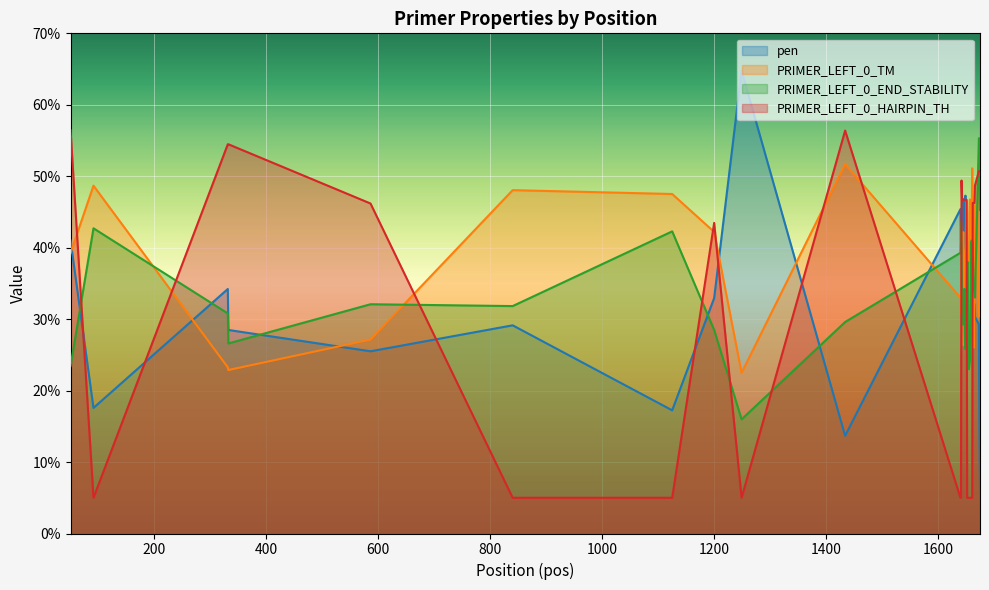

Which series has the largest total across all categories?

PRIMER_LEFT_0_TM